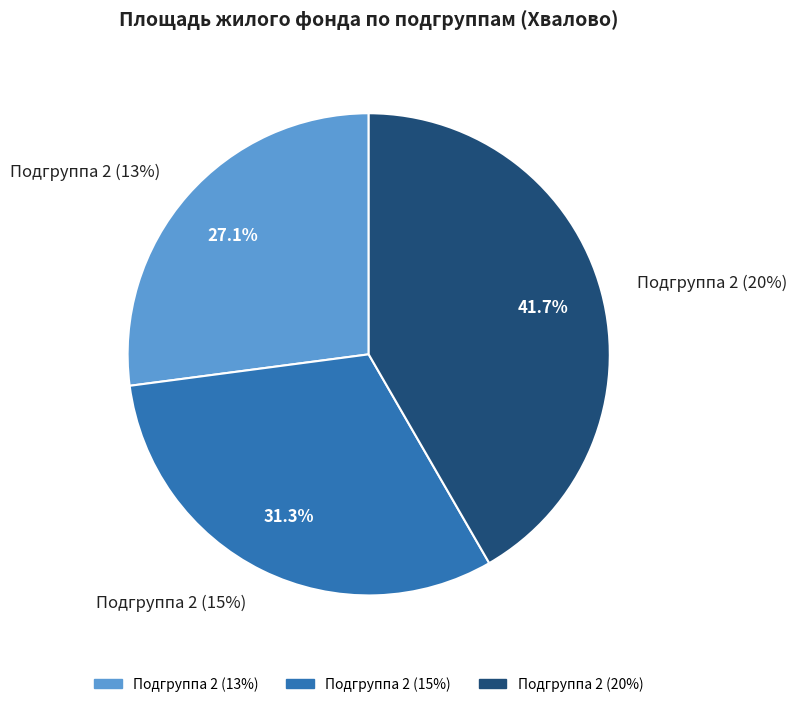

To the nearest percent, what is the difference between the largest and smallest slice percentages?

15%